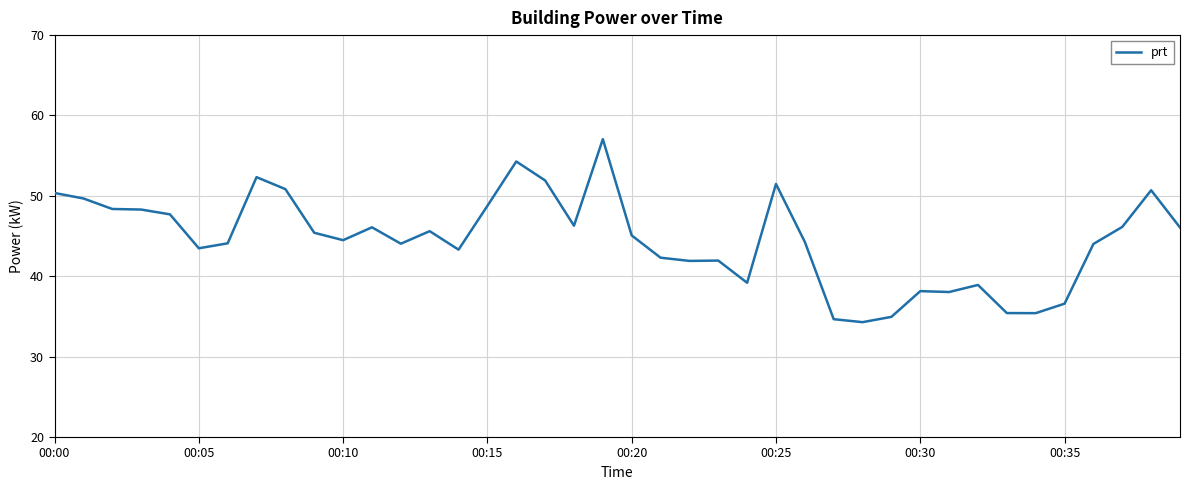

What is the difference between the maximum and minimum values?

22.8